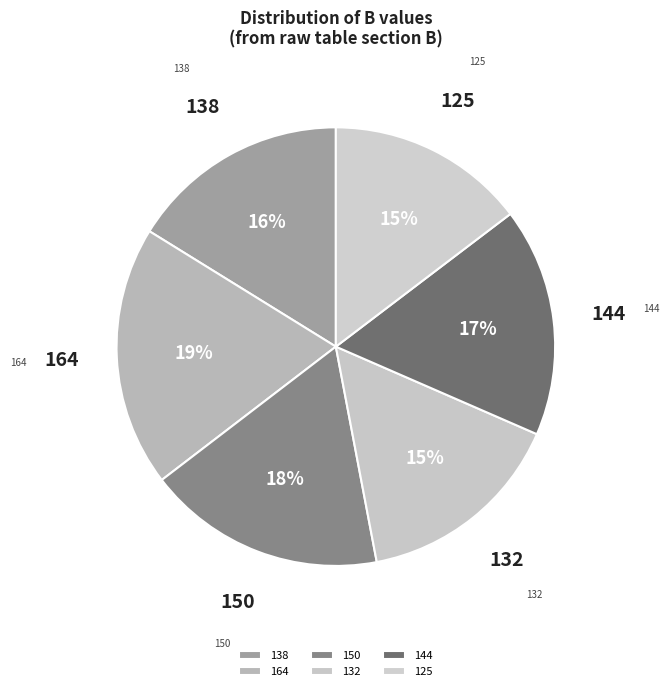

Which has a higher value, 150 or 132?

150